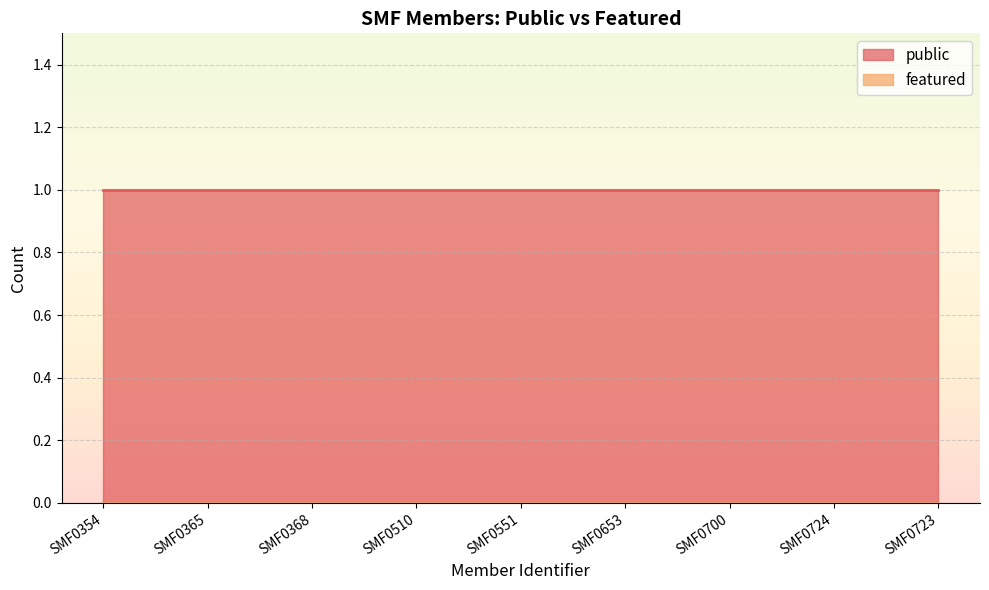

Reading right to left, extract all data points from this chart.

public: 1	1	1	1	1	1	1	1	1
featured: 0	0	0	0	0	0	0	0	0